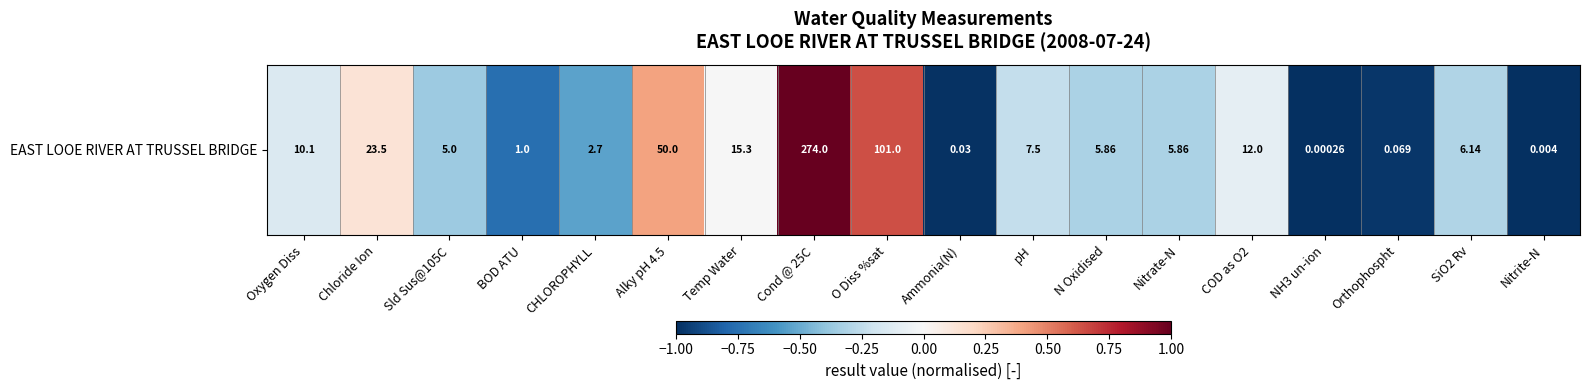

How many negative values are there?

14